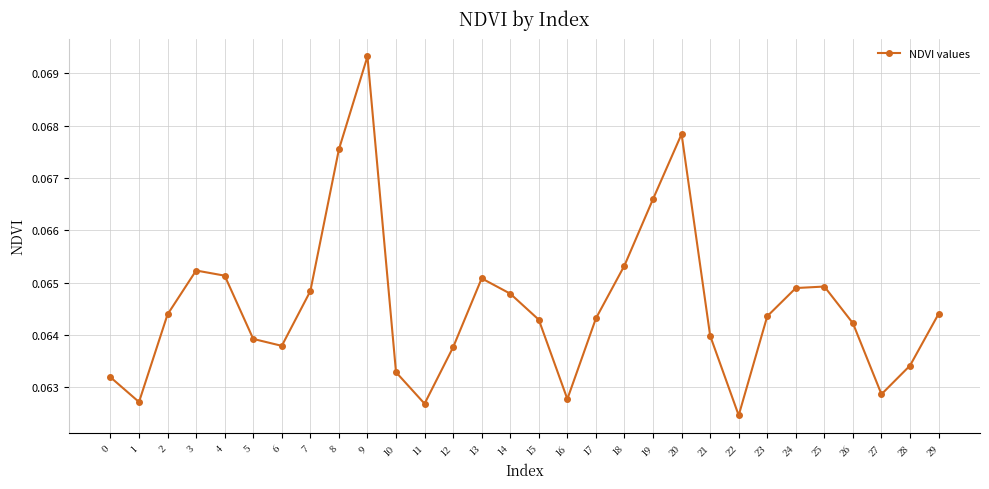

How many data points does each series have?

30